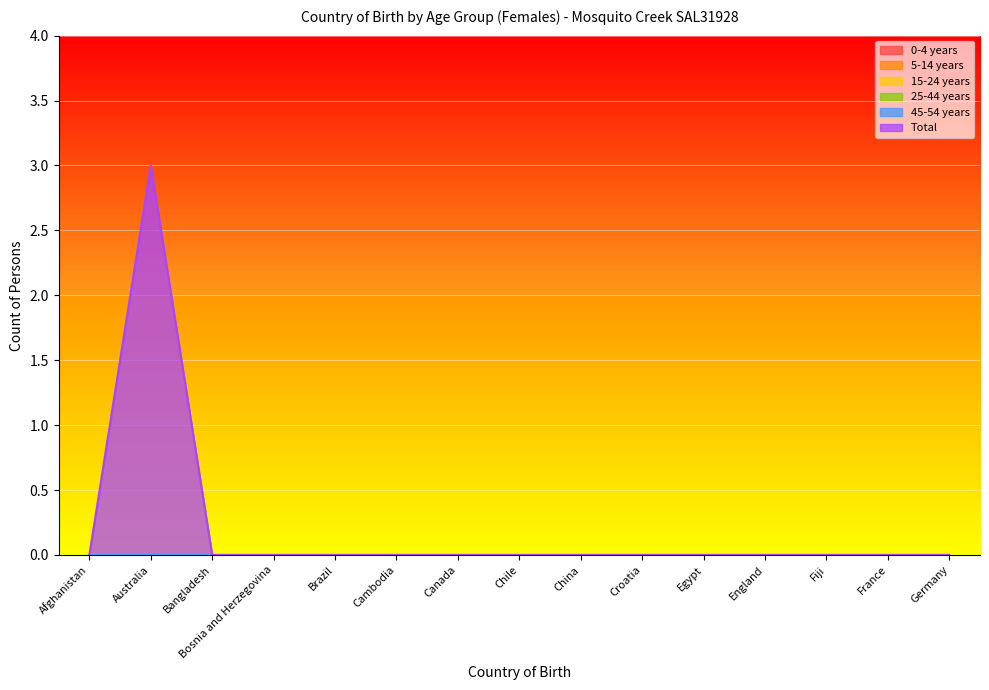

Which category has the highest value in the 15-24 years series?

Afghanistan